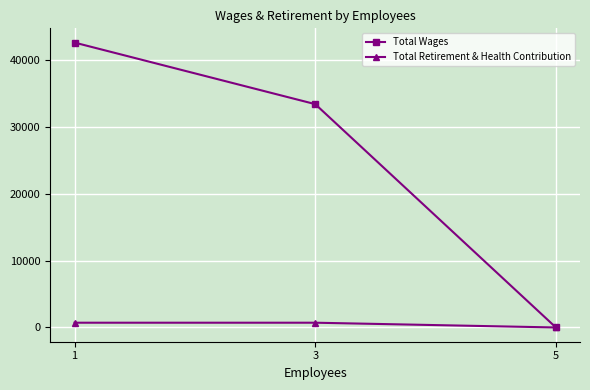

Which label corresponds to the largest value in the chart?

1